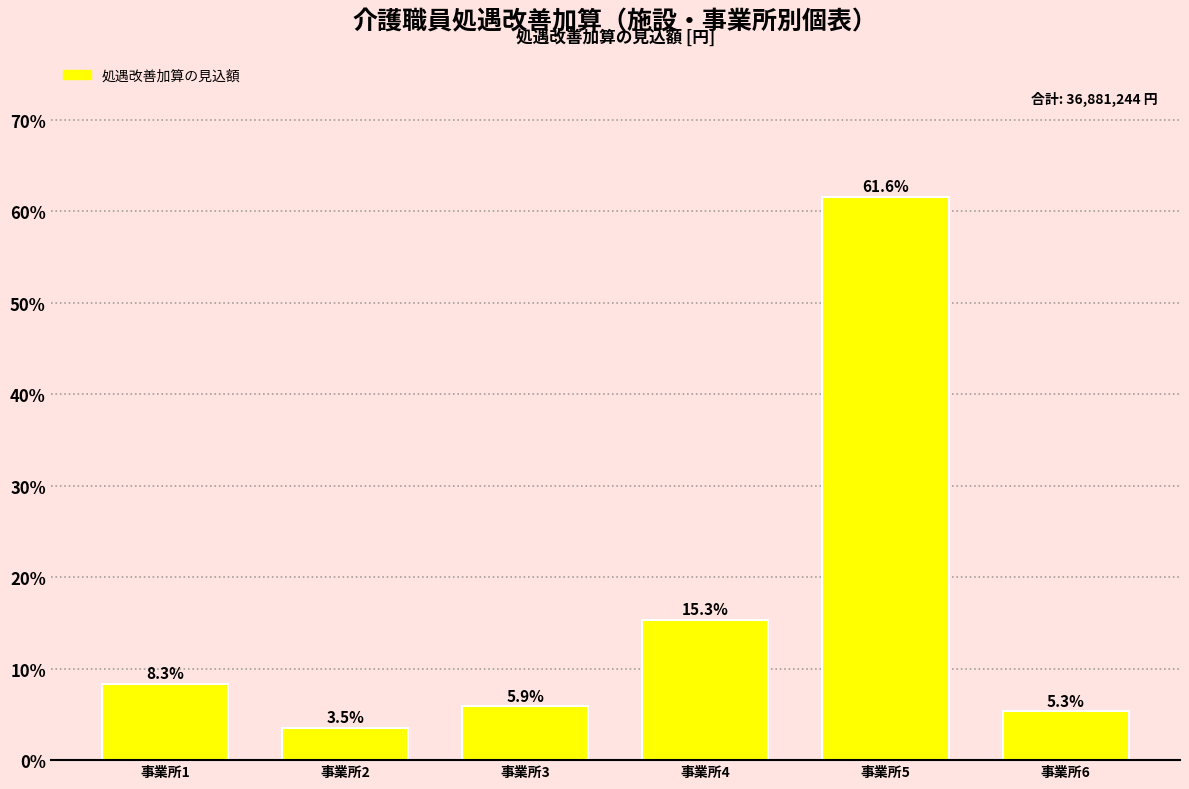

Reading right to left, transcribe all the data shown in this chart.

事業所6=5.3	事業所5=61.6	事業所4=15.3	事業所3=5.9	事業所2=3.5	事業所1=8.3